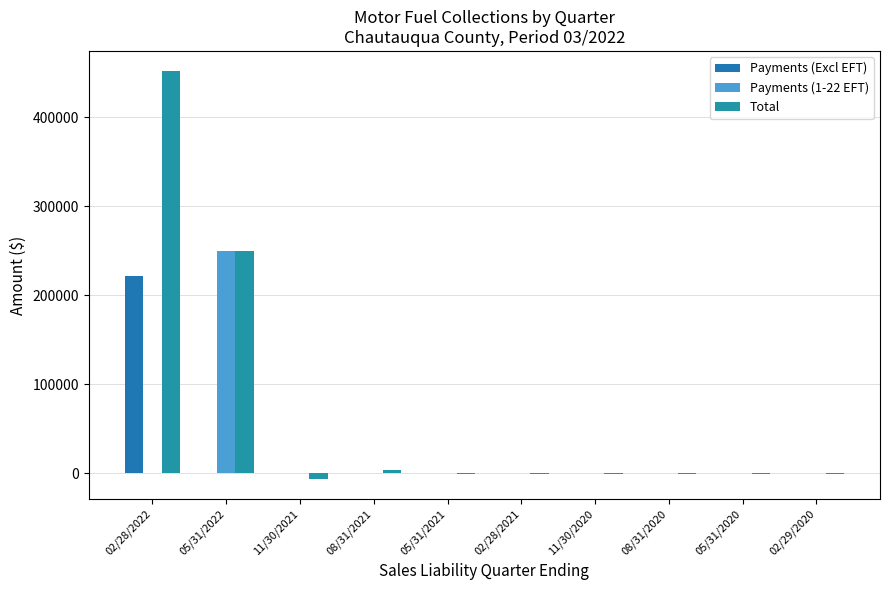

Which label corresponds to the largest value in the chart?

02/28/2022